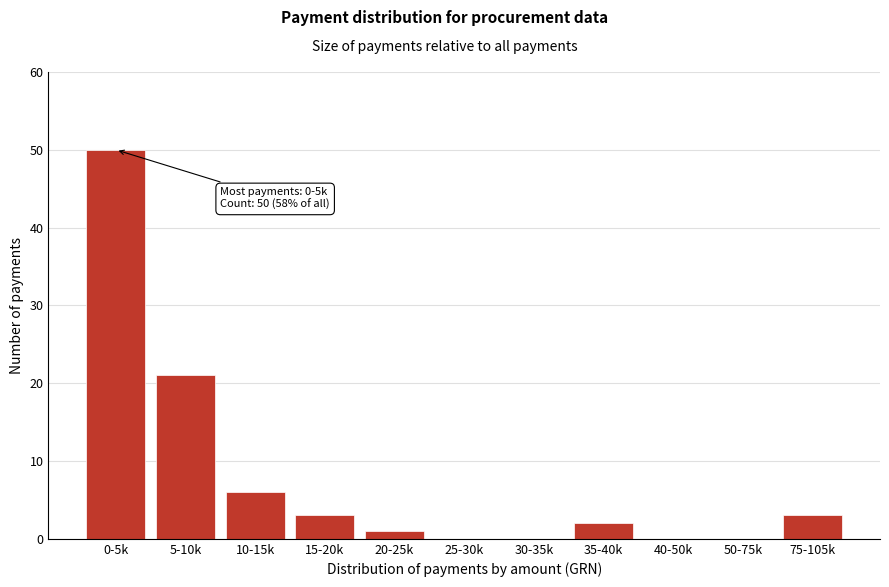

Reading right to left, transcribe all the data shown in this chart.

75-105k=3	50-75k=0	40-50k=0	35-40k=2	30-35k=0	25-30k=0	20-25k=1	15-20k=3	10-15k=6	5-10k=21	0-5k=50